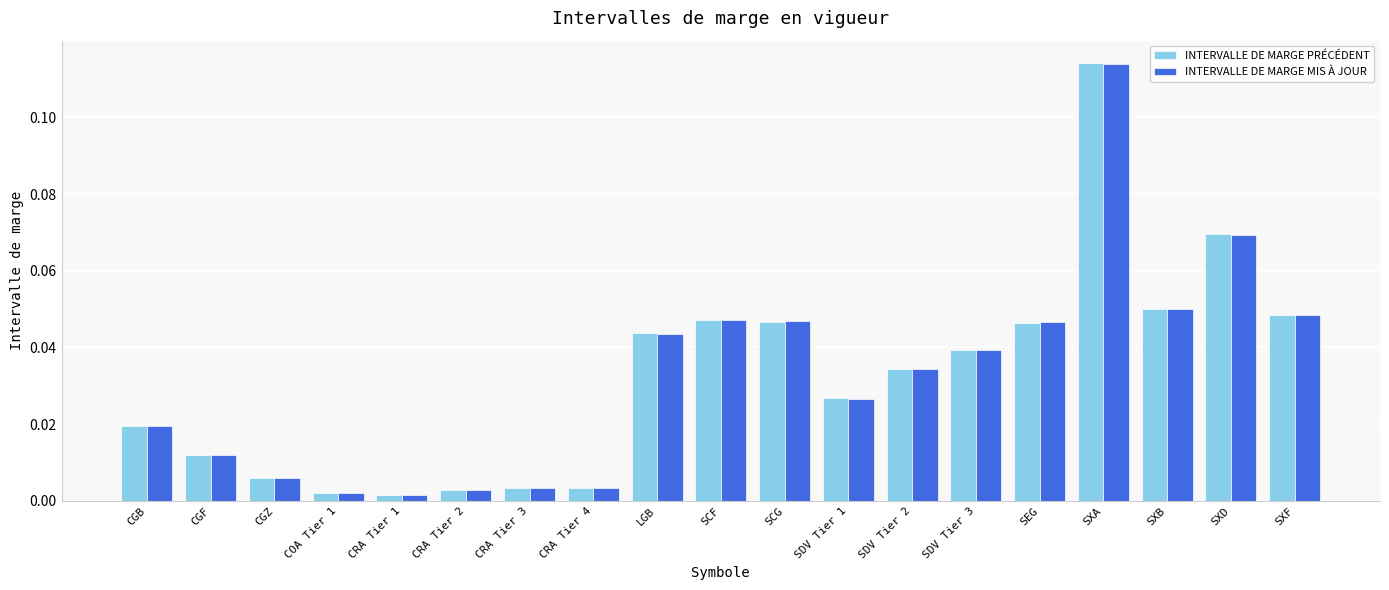

The INTERVALLE DE MARGE MIS À JOUR series shows 0.1 at SXF. True or false?

False